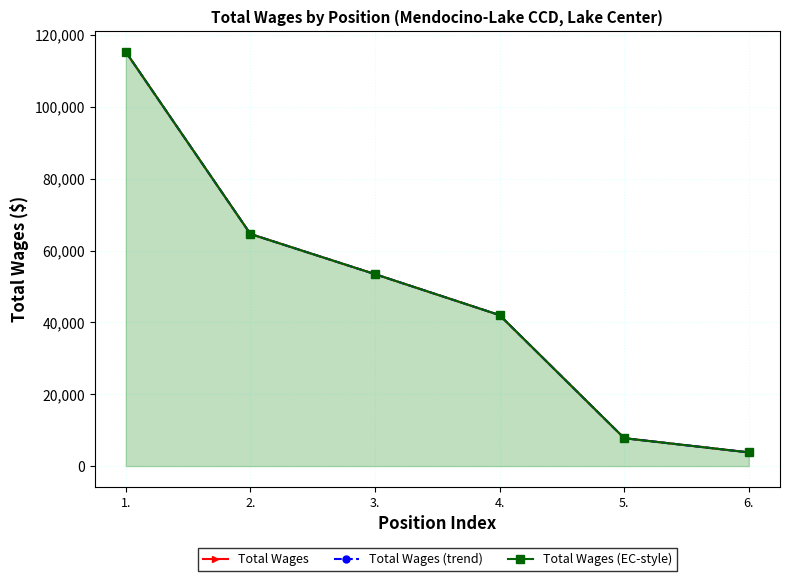

What position from the right is 4.?

3